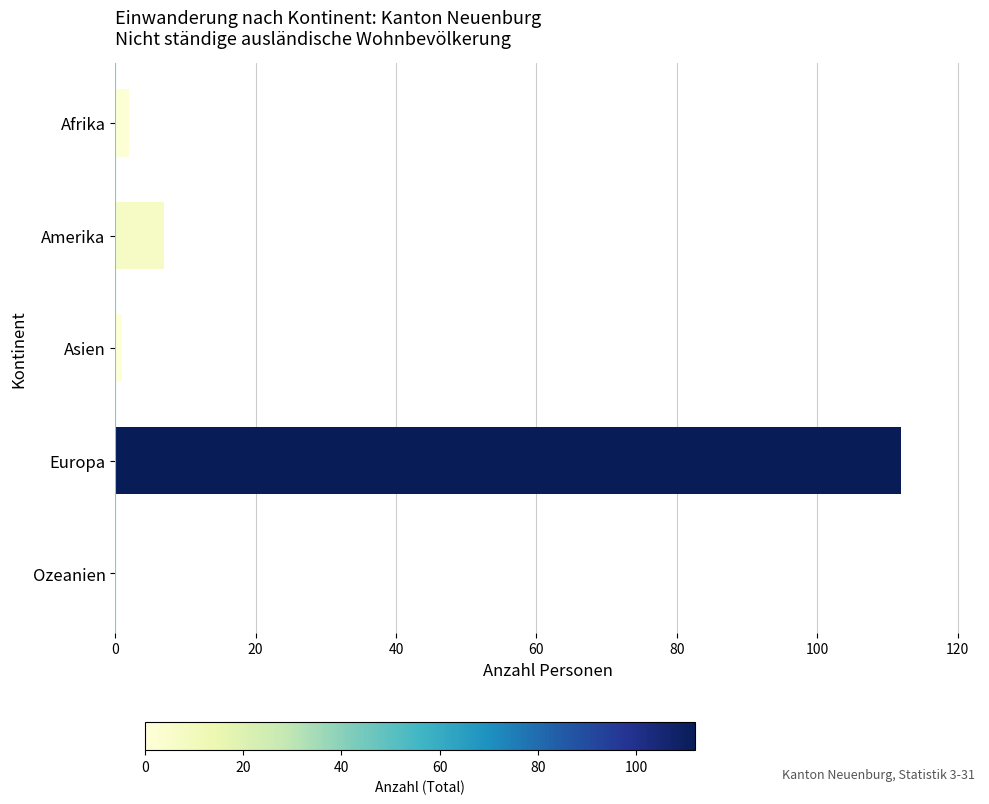

The value at Europa is 112. True or false?

True